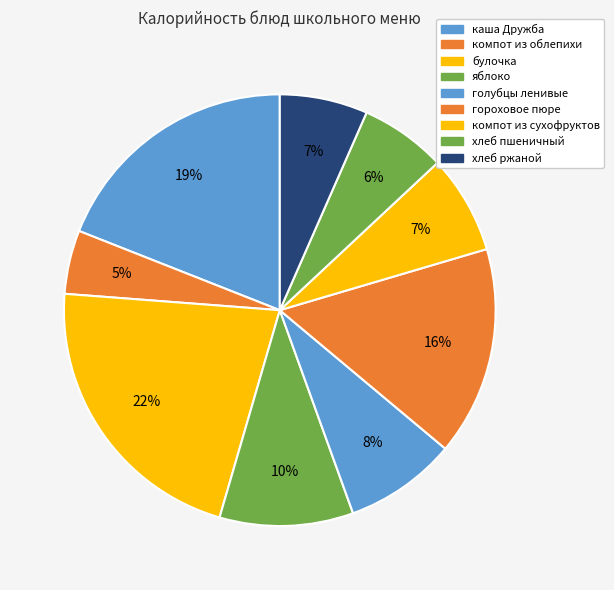

What percentage is the компот из облепихи slice, to the nearest percent?

5%